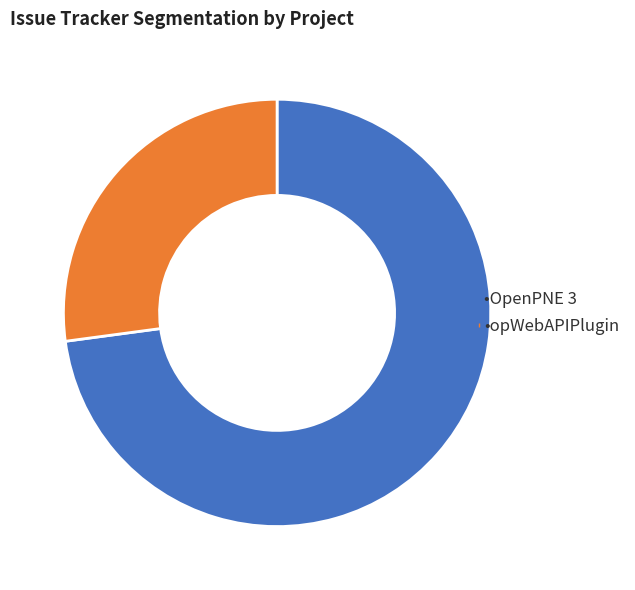

Is there any slice that represents more than half of the pie?

Yes